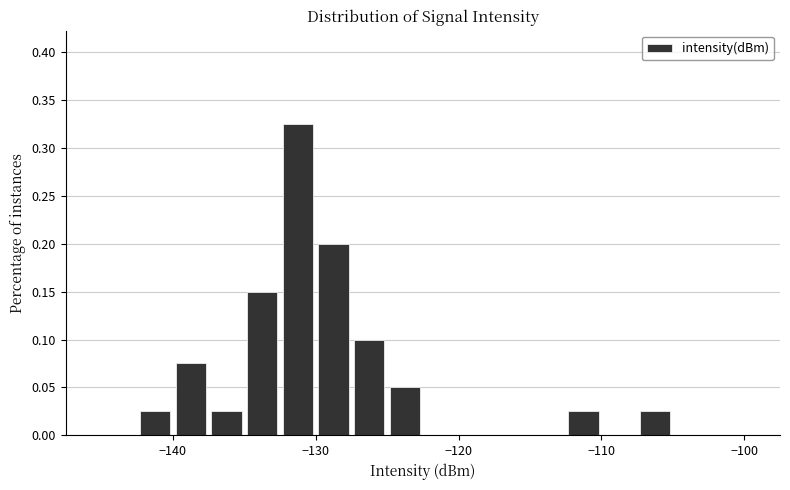

Around what value on the x-axis is the tallest bar? Give the approximate position of its centre, as read against the axis.

-131